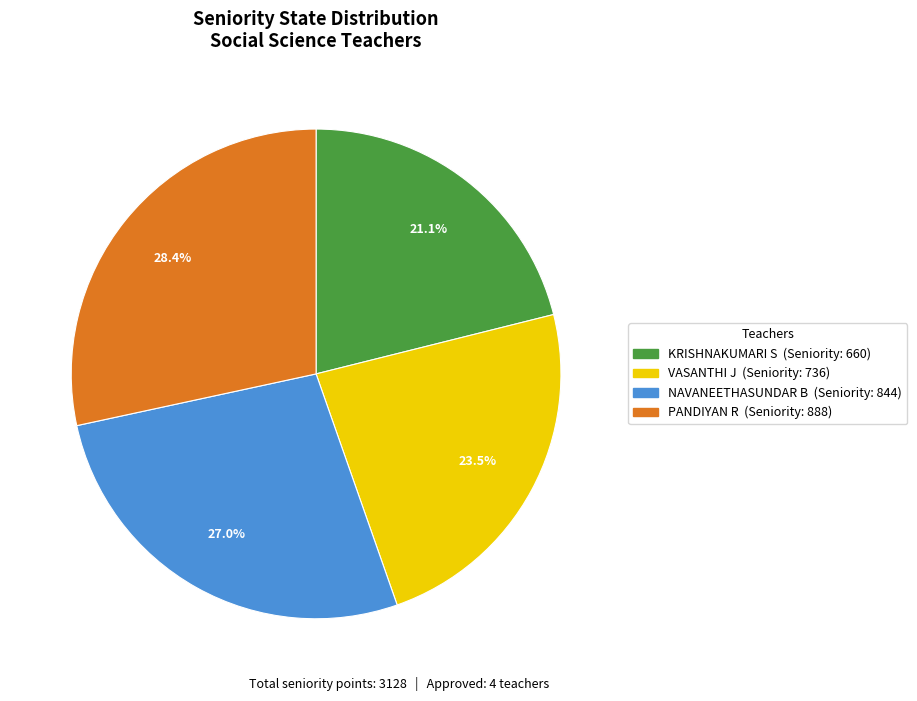

Is there a majority slice in this chart?

No